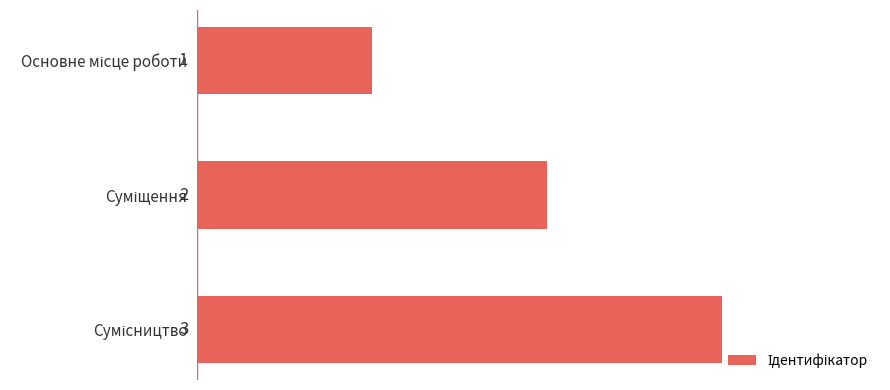

How many values are between 1 and 3?

3